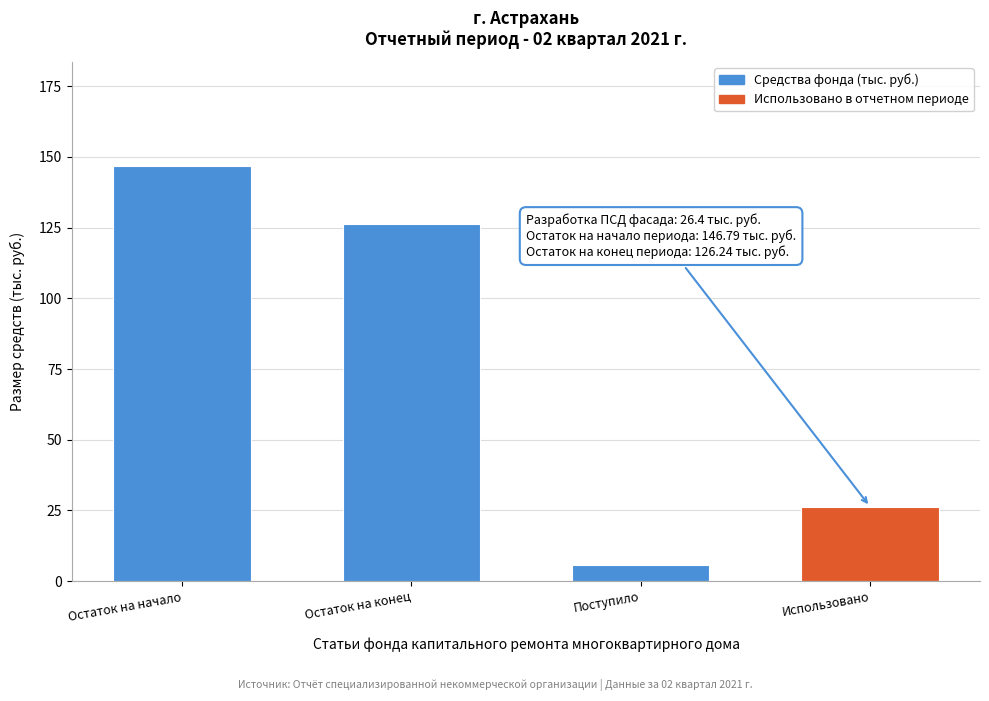

The value at Использовано is 26.4. True or false?

True